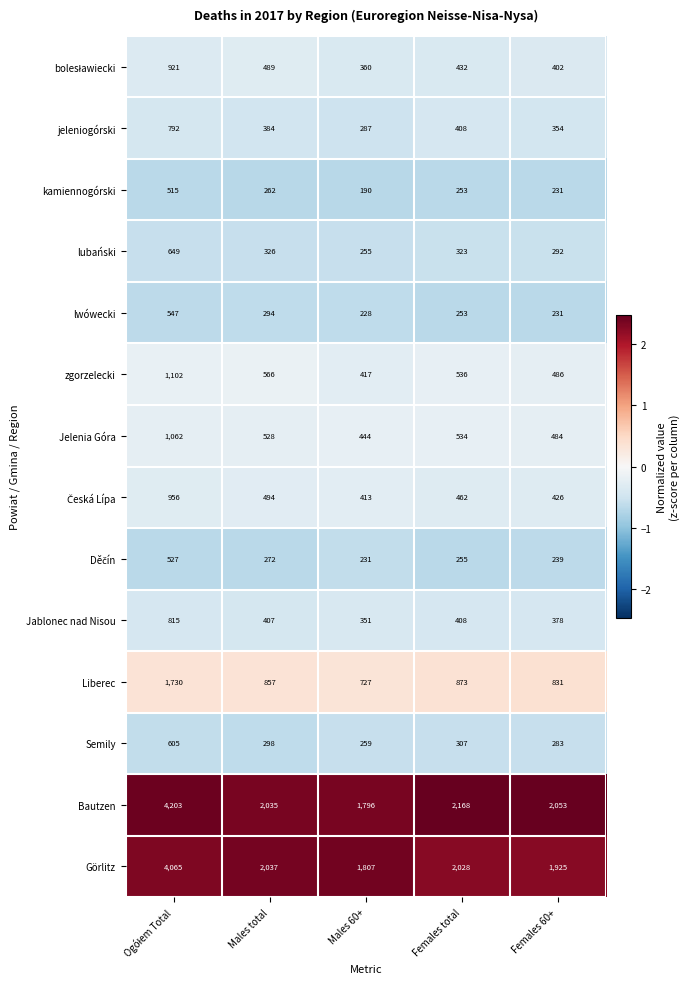

The zgorzelecki series shows 791 at Females 60+. True or false?

False